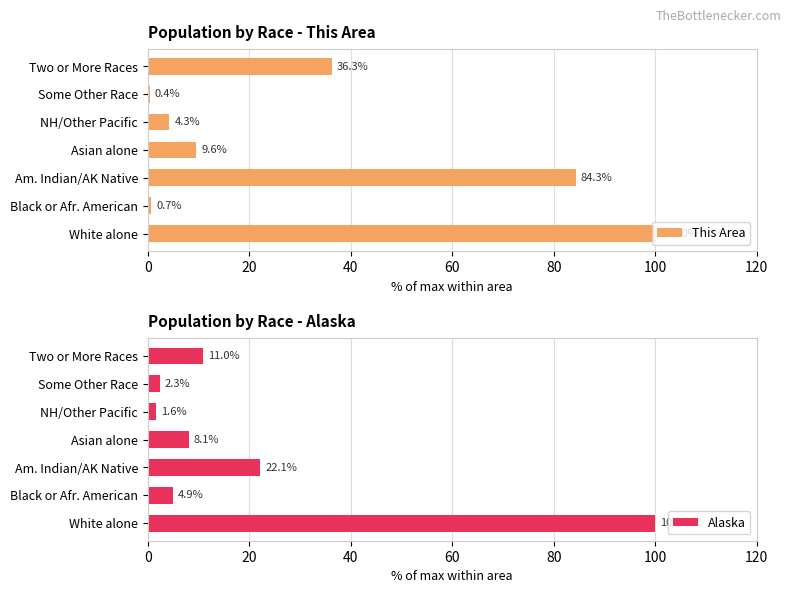

Which series has the largest range (max minus min)?

This Area